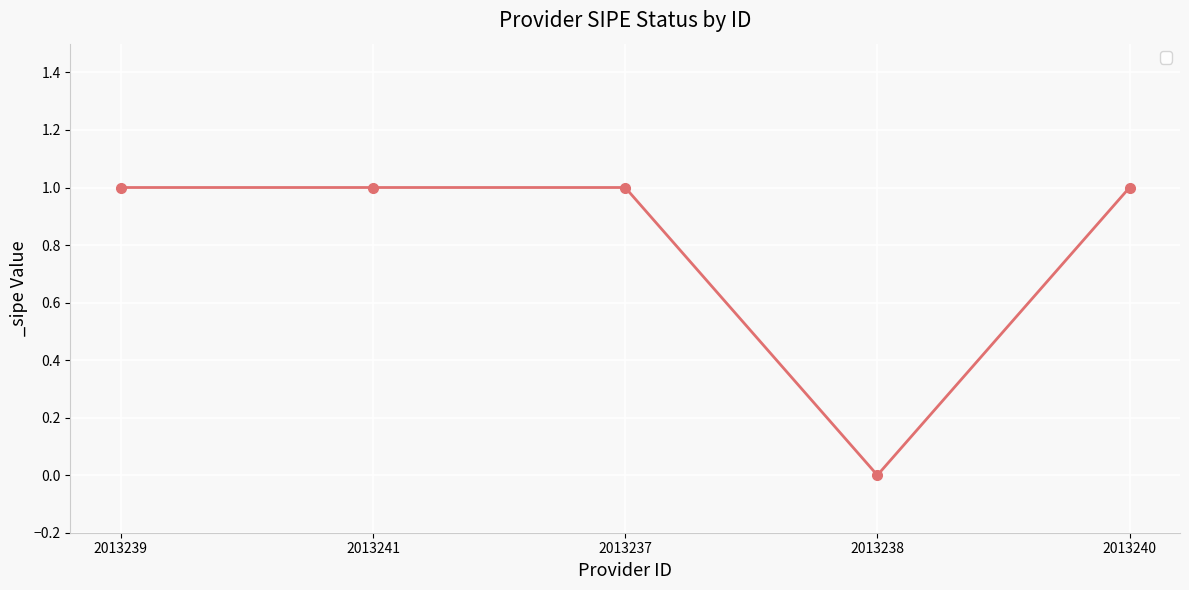

At which category does the chart reach its minimum across all series?

2013238